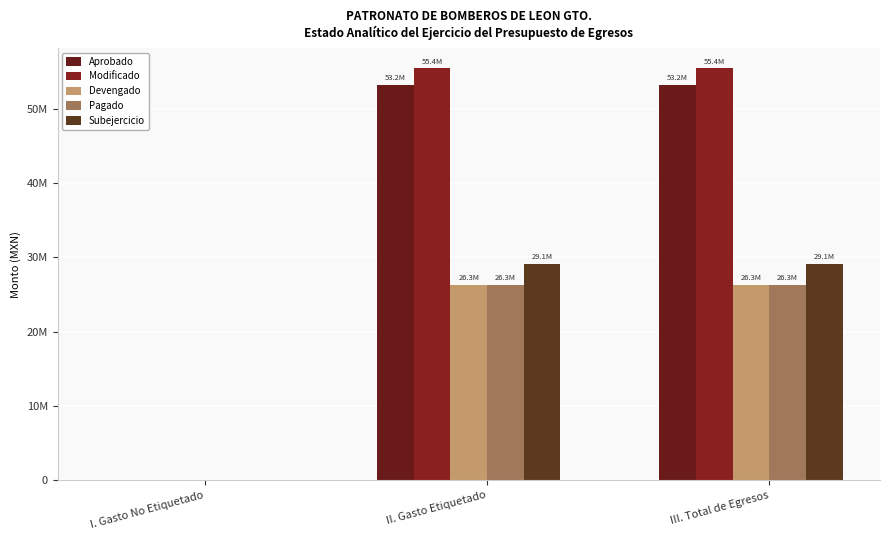

Reading left to right, what are all the values shown in this chart?

Aprobado: I. Gasto No Etiquetado=0.0	II. Gasto Etiquetado=53185752.1	III. Total de Egresos=53185752.1
Modificado: I. Gasto No Etiquetado=0.0	II. Gasto Etiquetado=55408096.1	III. Total de Egresos=55408096.1
Devengado: I. Gasto No Etiquetado=0.0	II. Gasto Etiquetado=26329355.5	III. Total de Egresos=26329355.5
Pagado: I. Gasto No Etiquetado=0.0	II. Gasto Etiquetado=26329355.5	III. Total de Egresos=26329355.5
Subejercicio: I. Gasto No Etiquetado=0.0	II. Gasto Etiquetado=29078740.6	III. Total de Egresos=29078740.6